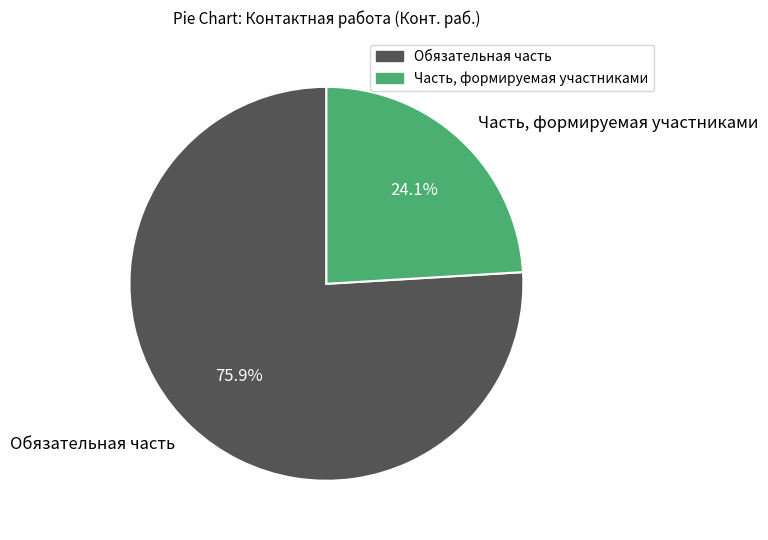

How much of the chart is everything except Обязательная часть?

24.1%